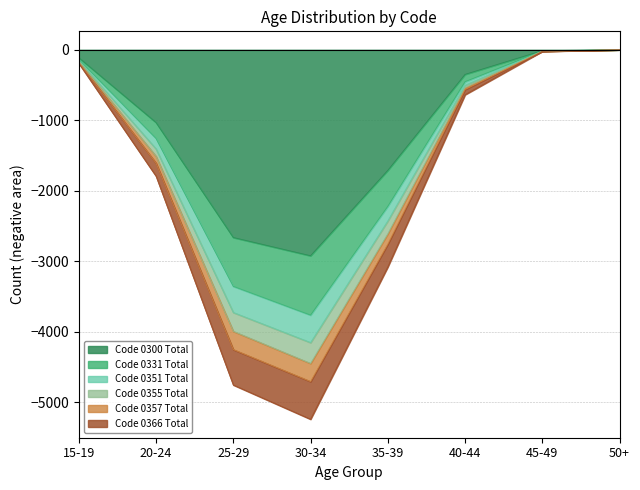

At which label does Code 0300 Total reach its minimum?

30-34